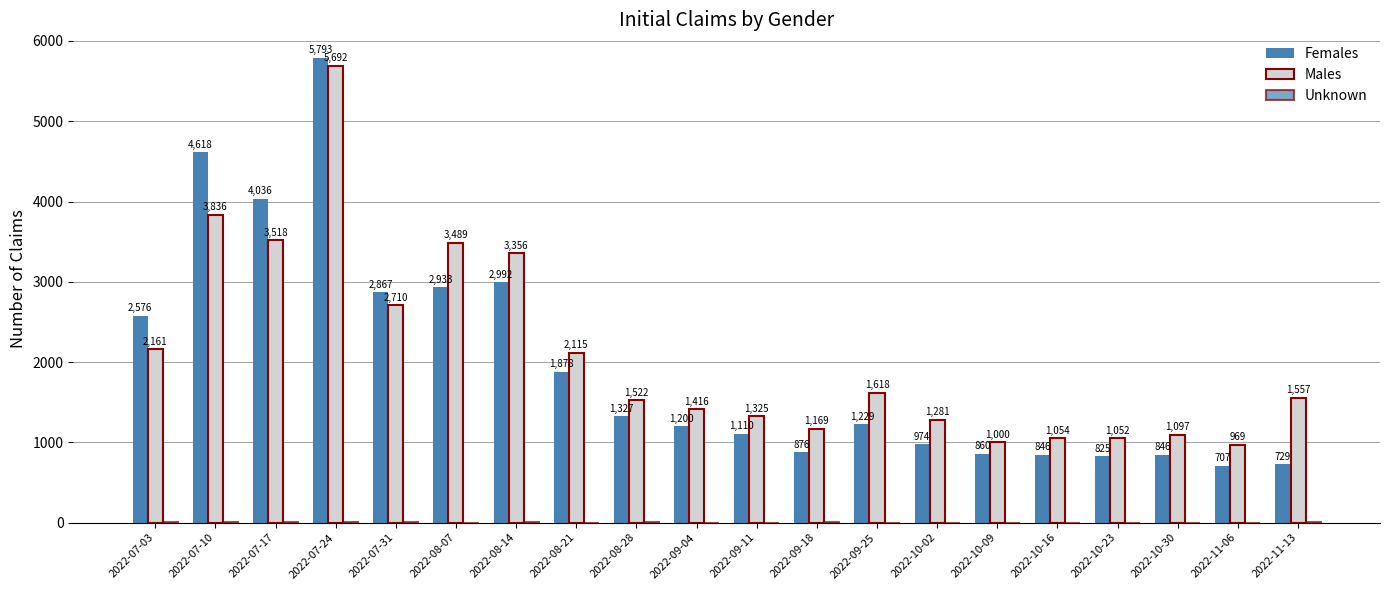

How many groups of bars are there?

20